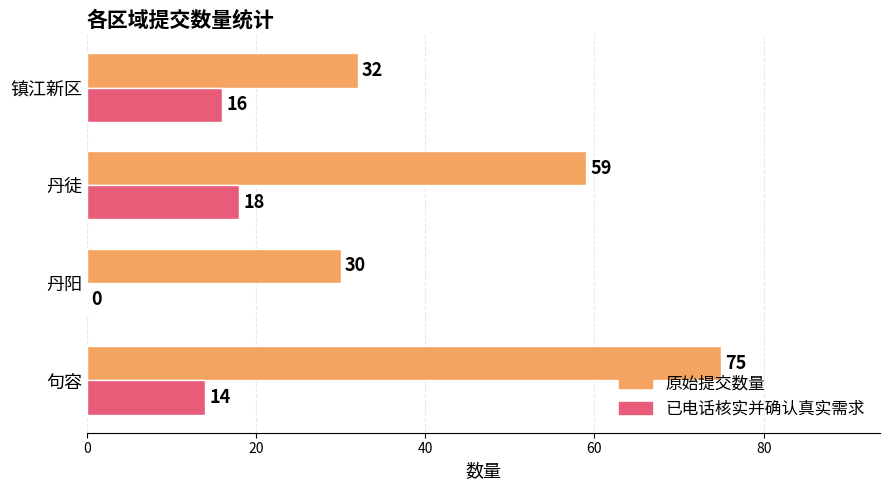

At which label is 原始提交数量 closest to 52?

丹徒